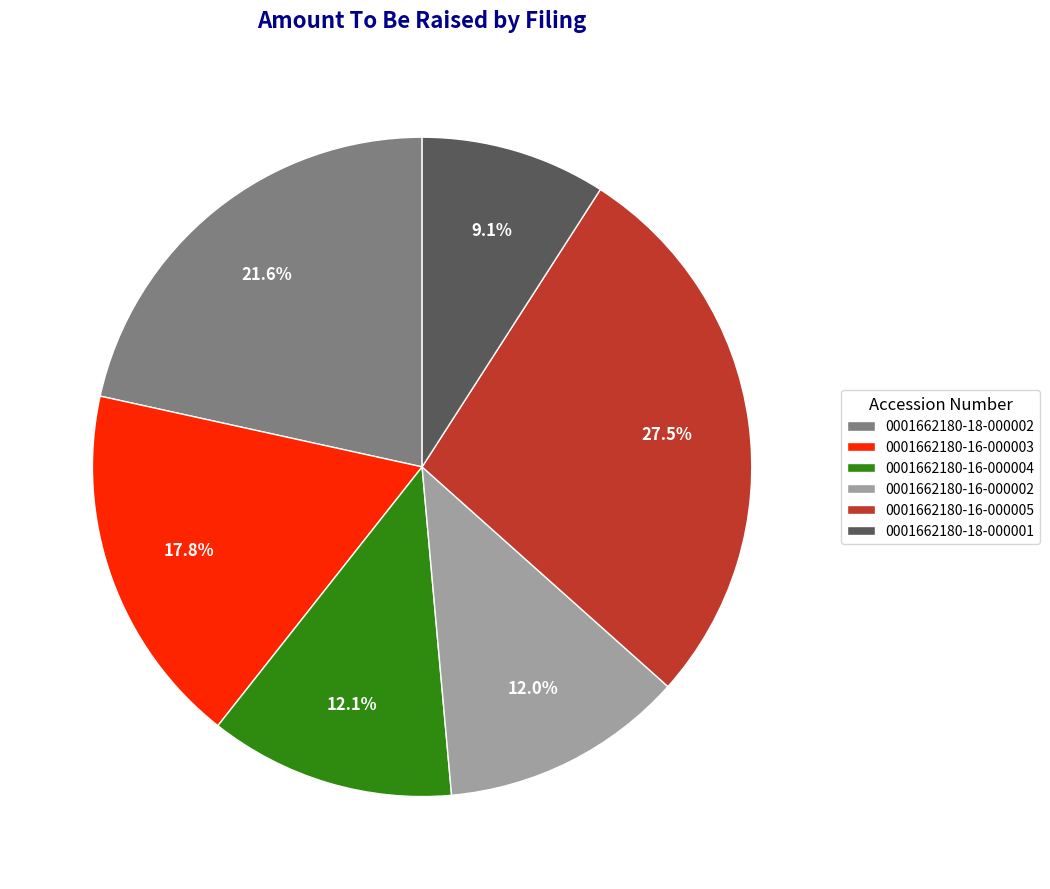

What is the smallest slice in the pie chart?

0001662180-18-000001